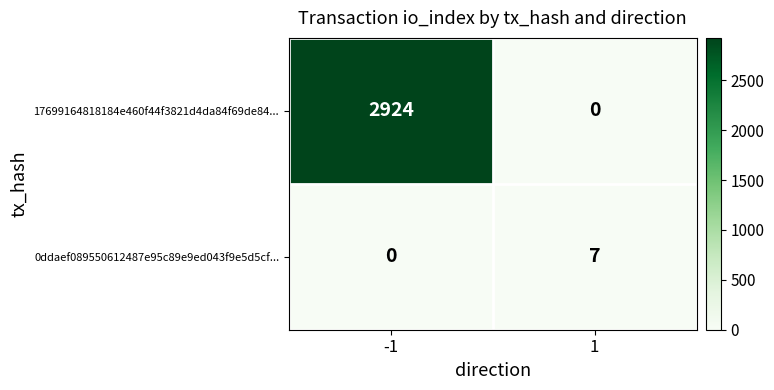

The 0ddaef089550612487e95c89e9ed043f9e5d5cf... series shows 11 at 1. True or false?

False